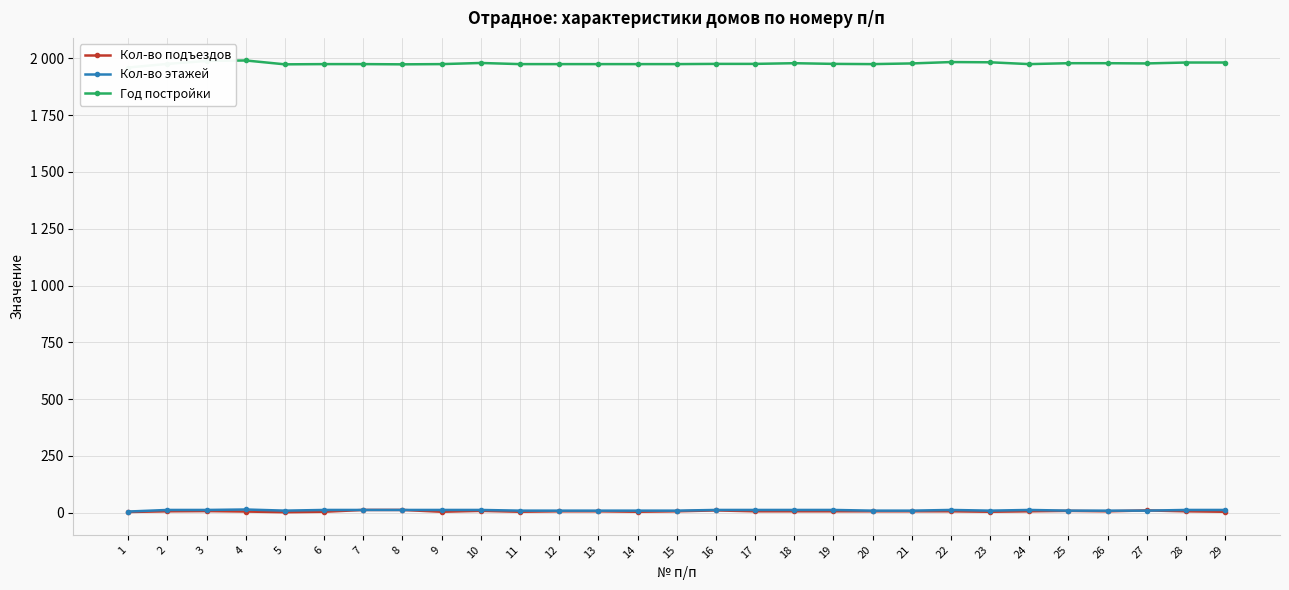

Is it true that Кол-во подъездов equals 11 at 24?

False